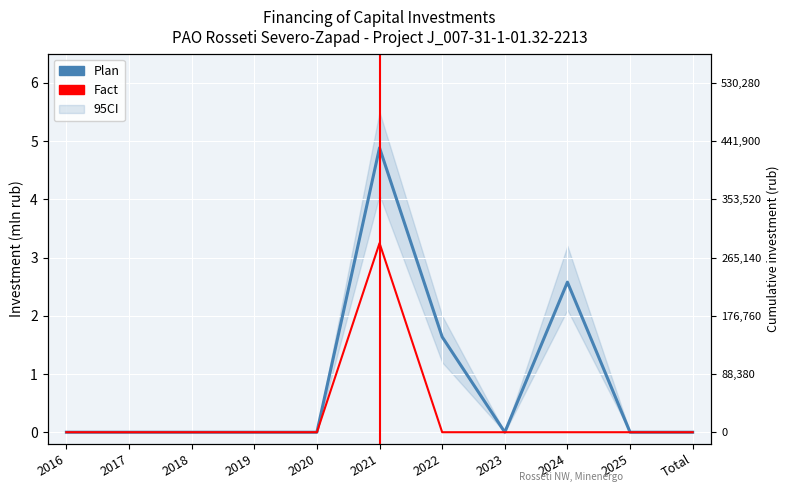

What is the label of the 9th point from the left?

2024